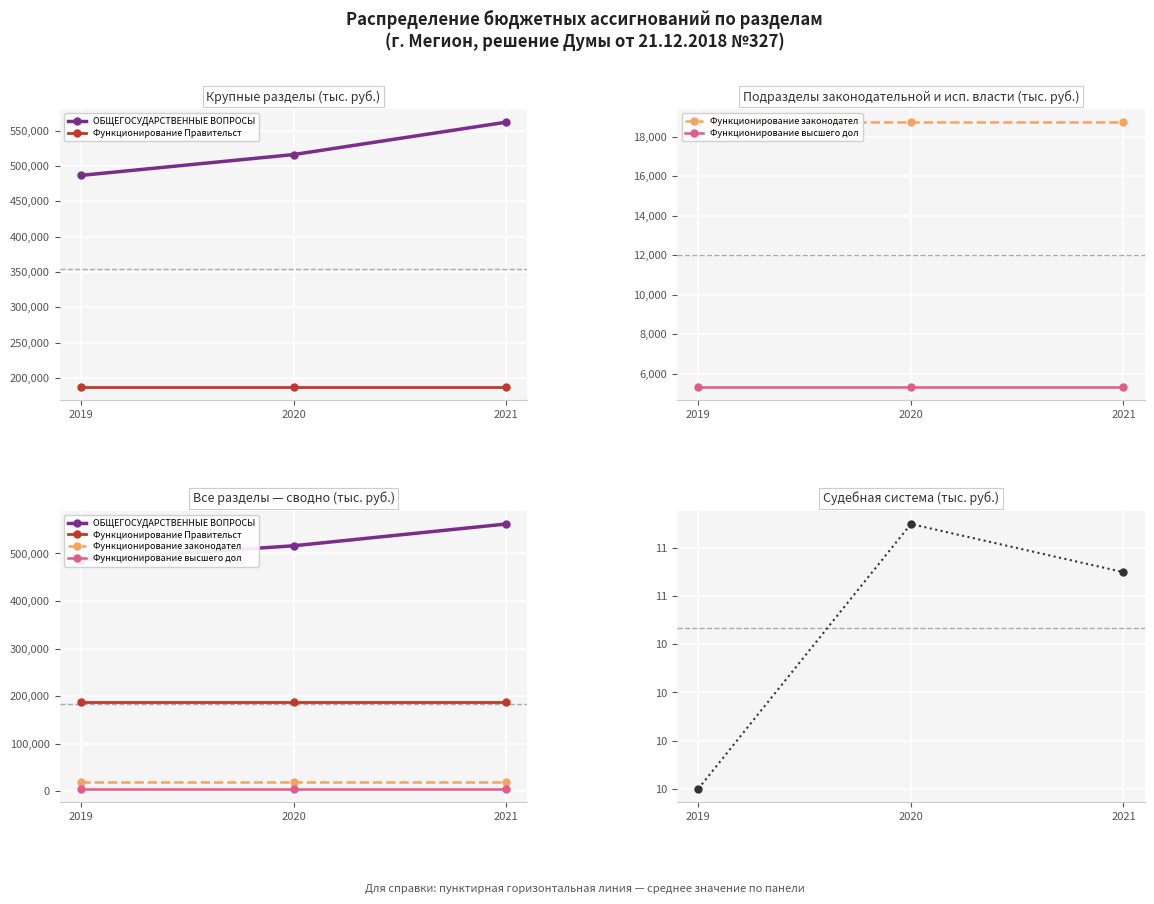

How many data points in ОБЩЕГОСУДАРСТВЕННЫЕ ВОПРОСЫ are above 516144?

2